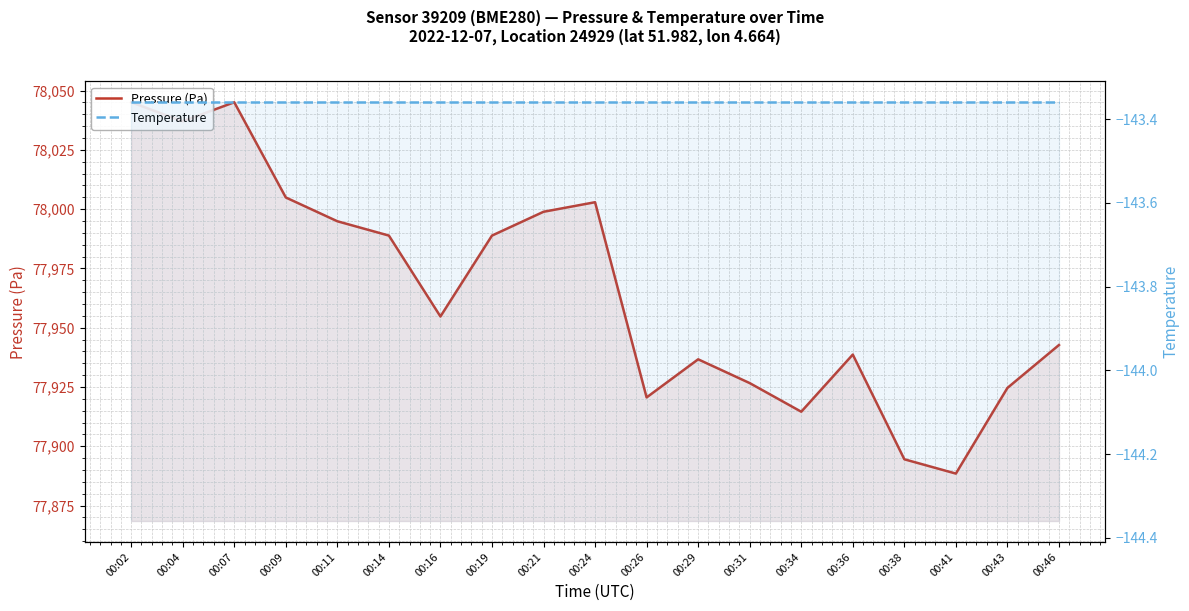

What value does the Temperature series have at 00:09?

-143.4